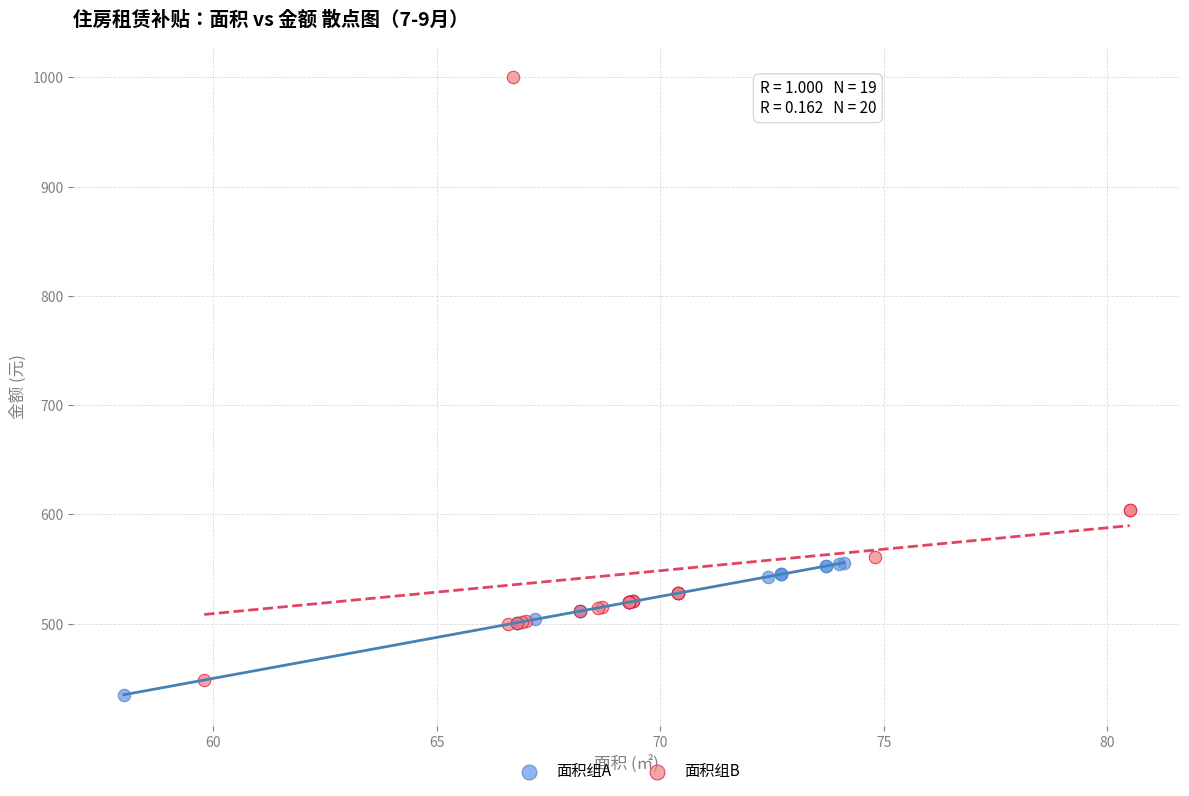

Which series reaches the maximum Y coordinate?

面积组B